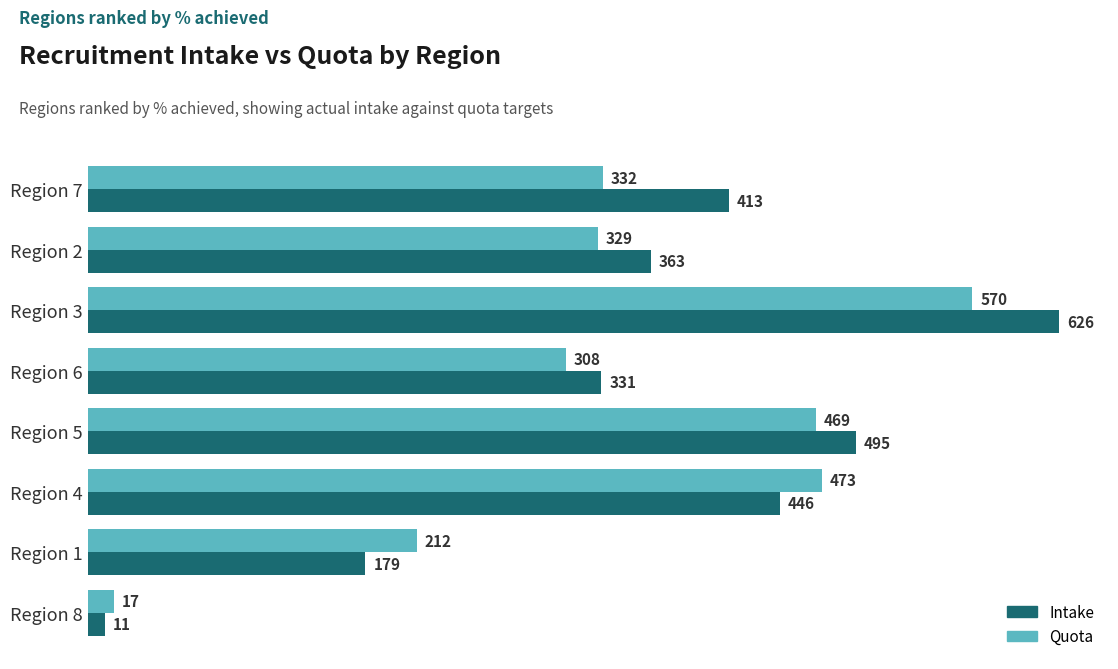

Which series has the largest total across all categories?

Intake